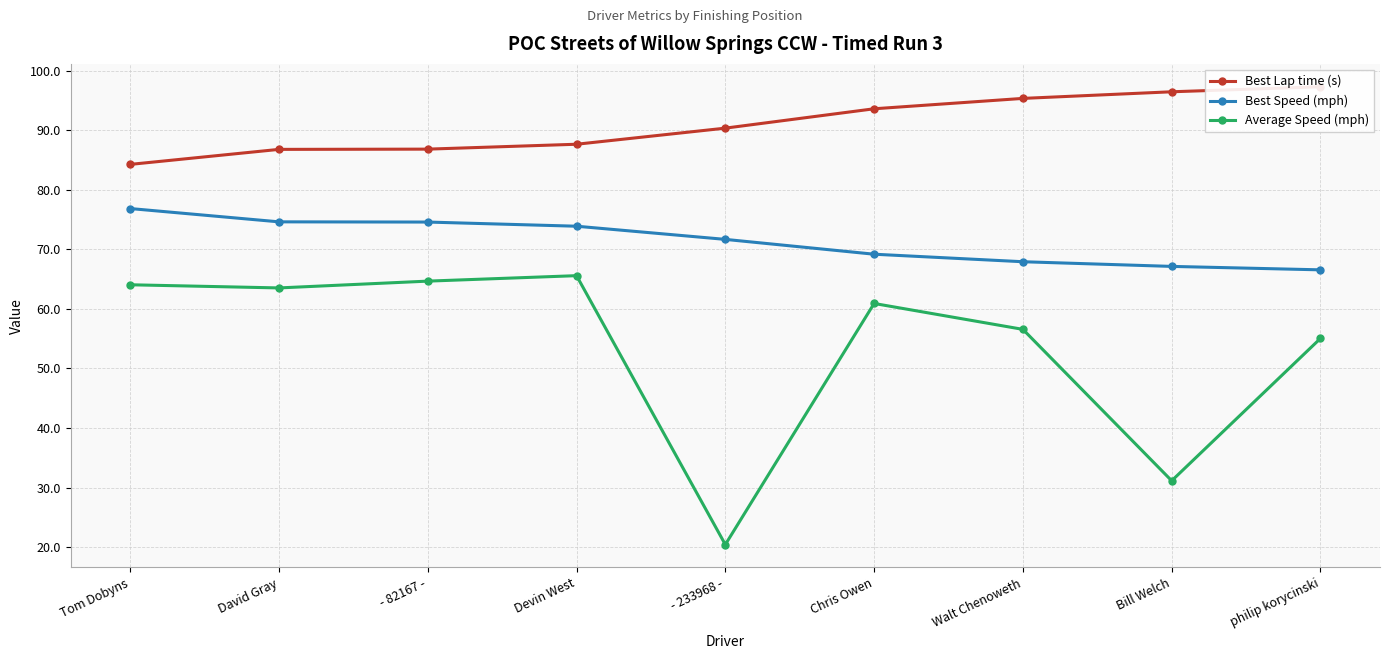

Which has a higher value, David Gray or - 233968 -?

- 233968 -